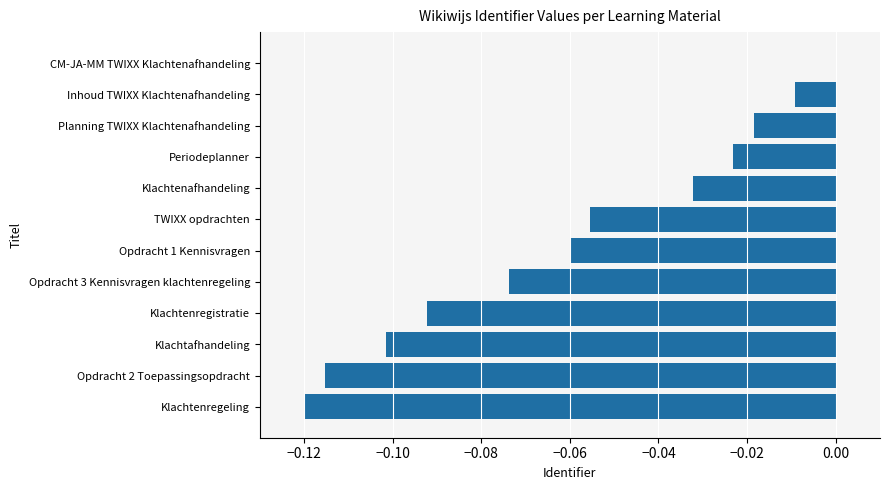

What is the sum of all values?

-0.7